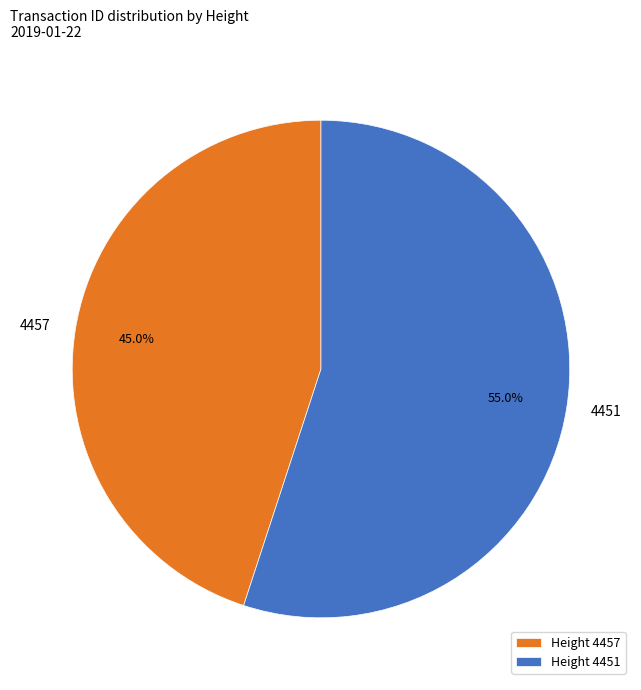

Rank the categories by value from lowest to highest.

4457, 4451